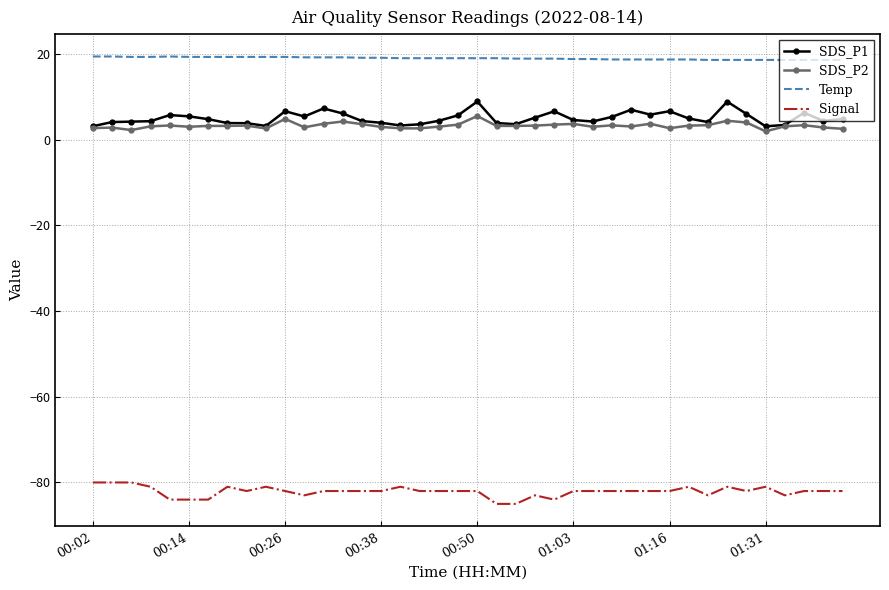

True or false: SDS_P2 has more than 0 interior local peaks.

True